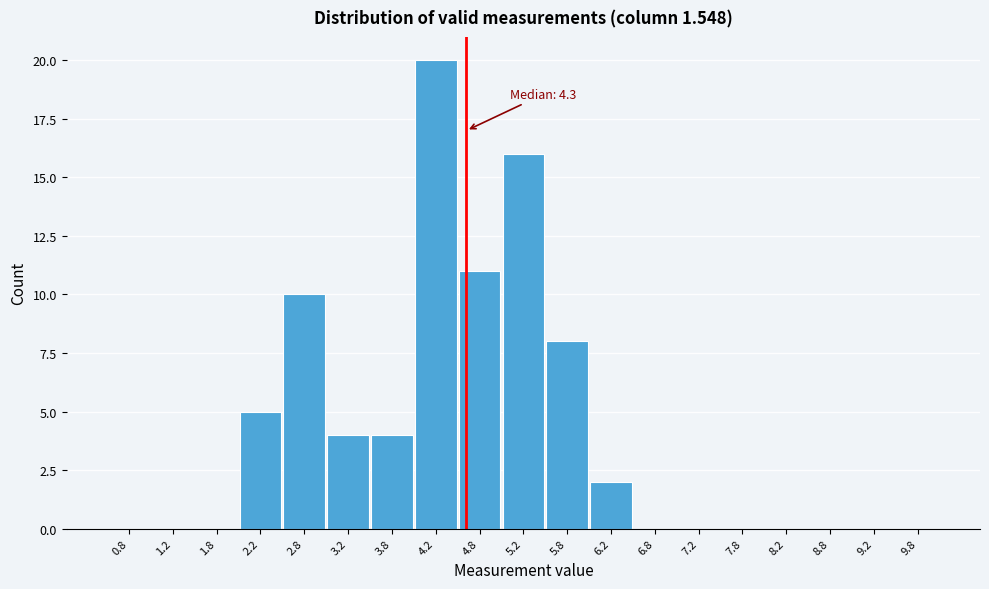

Which range on the x-axis has the tallest bar?

4.0 to 4.5